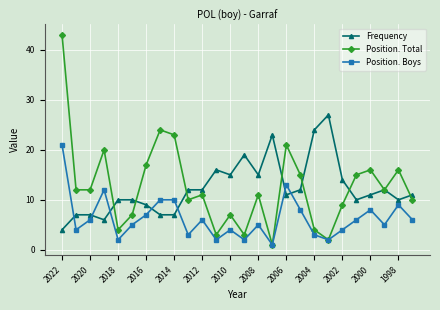

Rank the series by their maximum value, from lowest to highest.

Position. Boys, Frequency, Position. Total